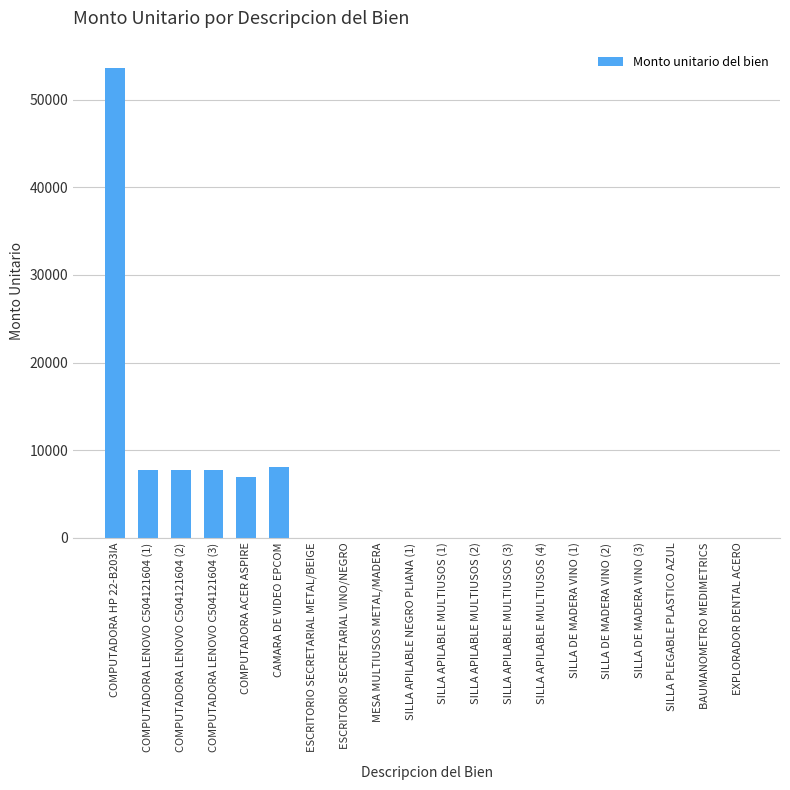

How many values exceed 1?

6